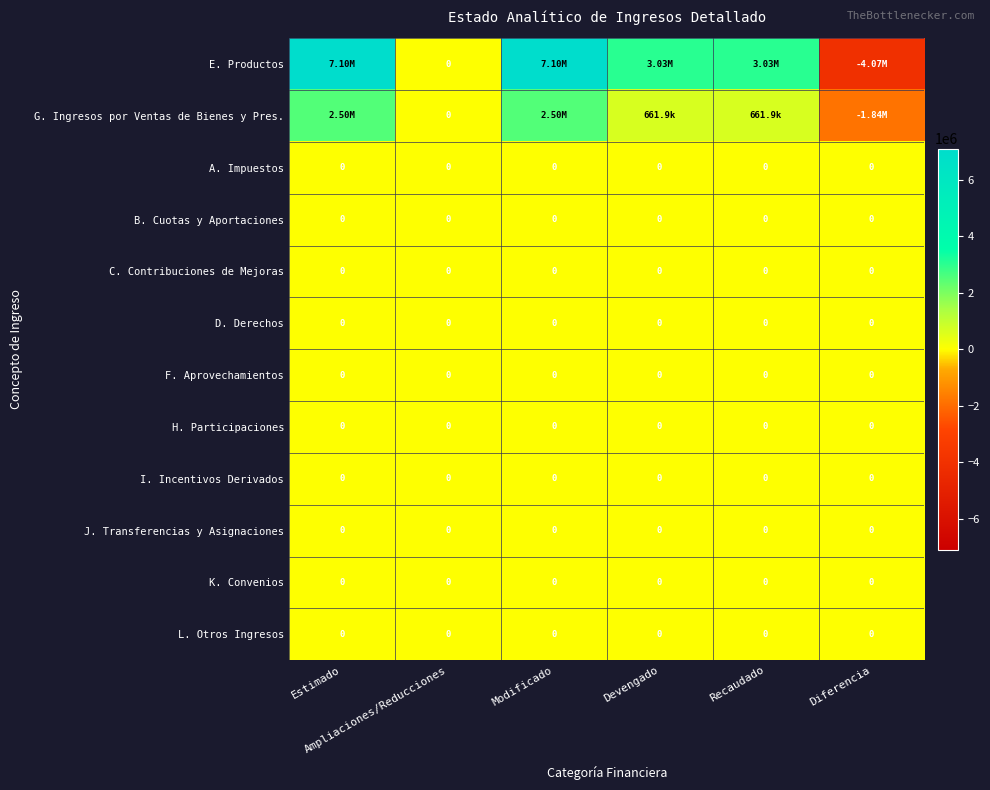

Which series has the largest total across all categories?

E. Productos